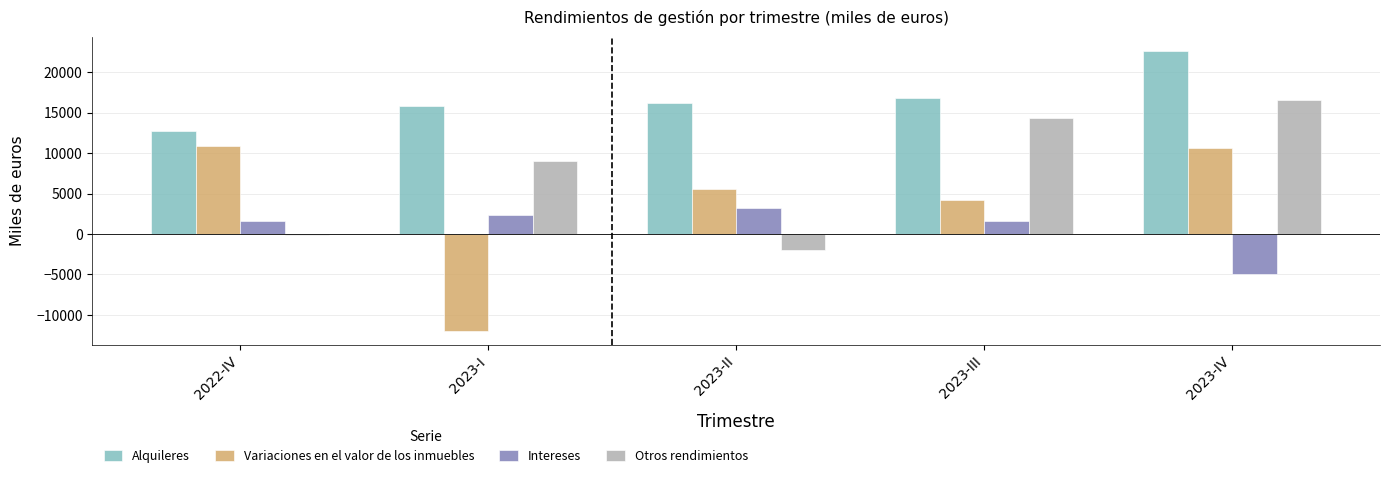

The Alquileres series shows 16819 at 2023-III. True or false?

True